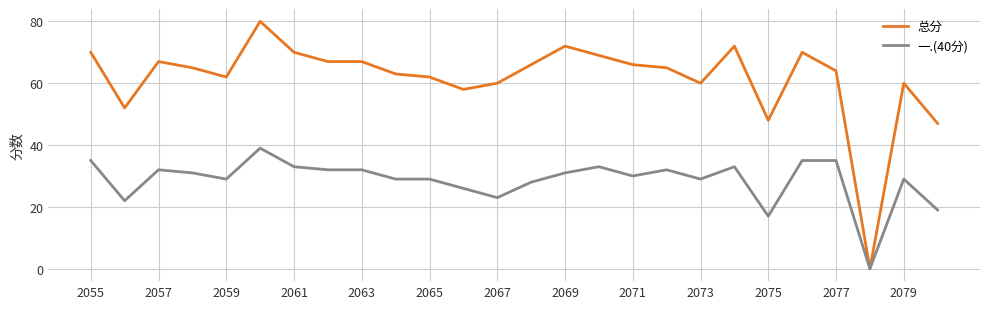

Rank the series by their average value, from highest to lowest.

总分, 一.(40分)